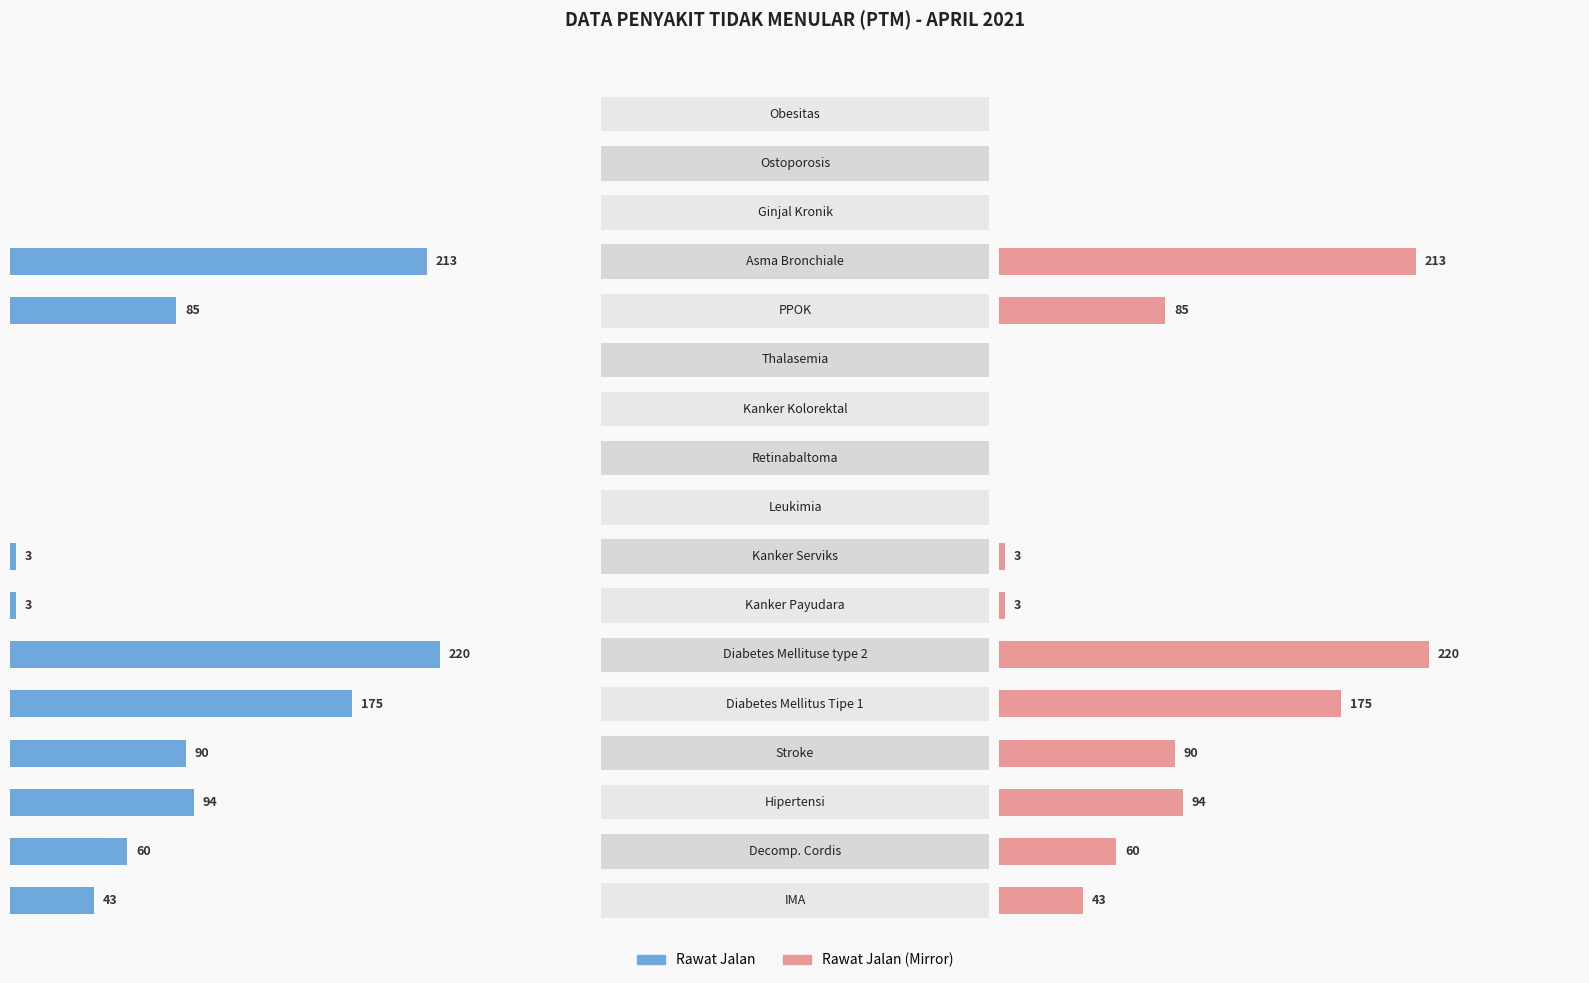

What are all the series names shown in the legend?

RAWAT JALAN, RAWAT JALAN (Mirror)